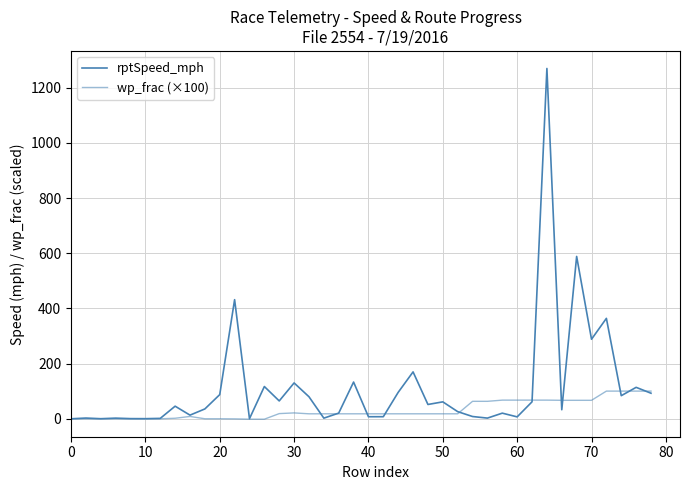

Does the chart display data point markers on the line(s)?

No